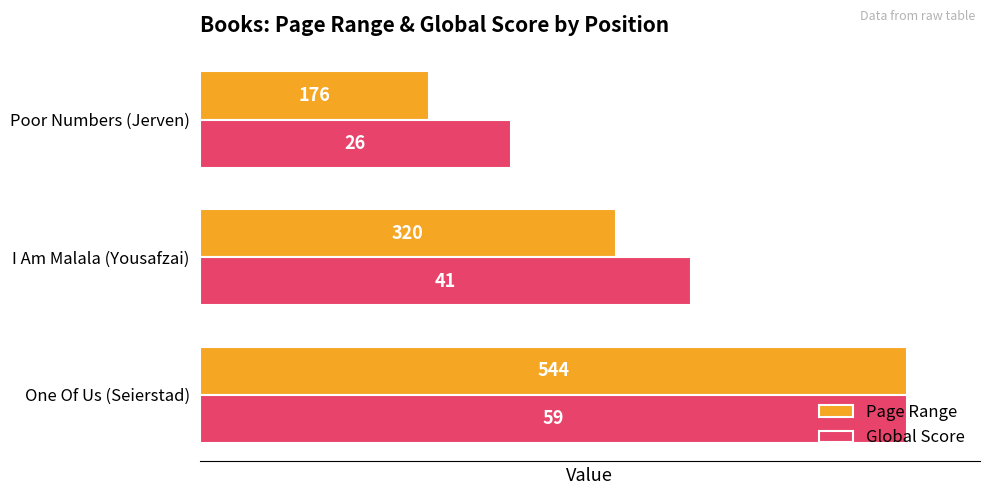

At how many categories does at least one series exceed 176?

3